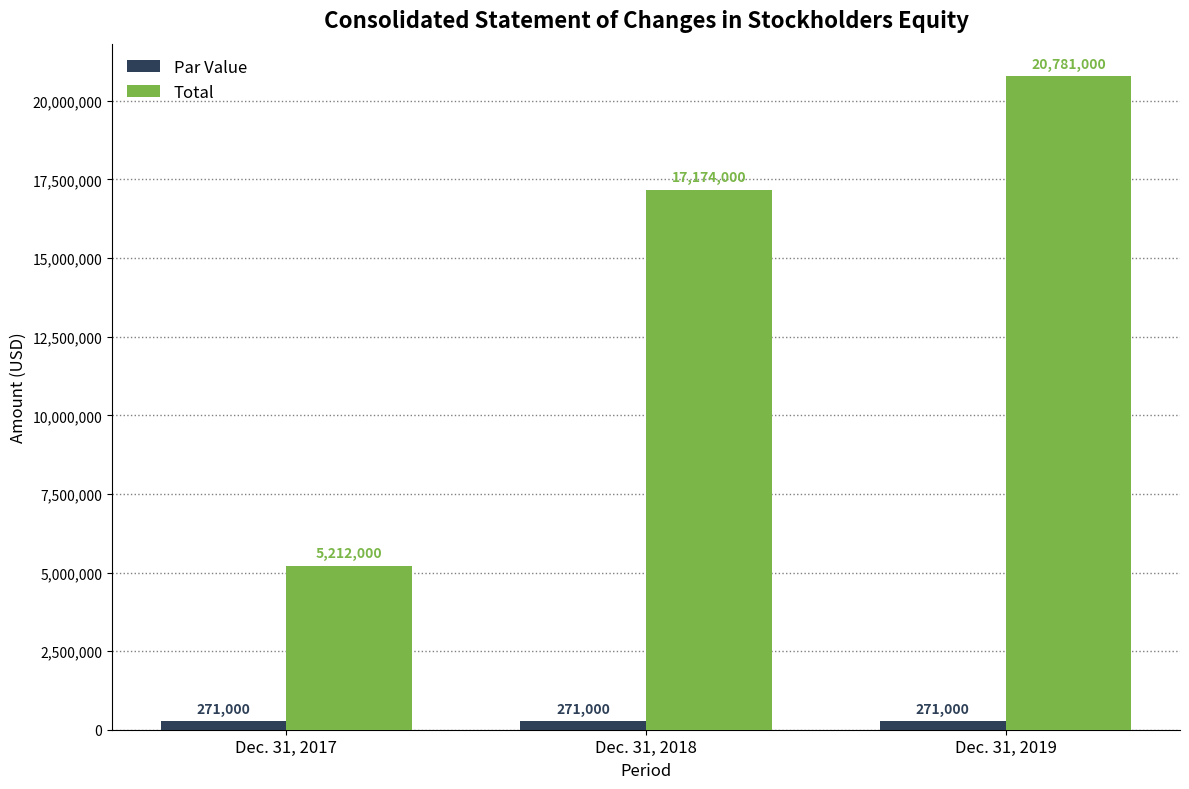

Which series has the widest spread of values?

Total